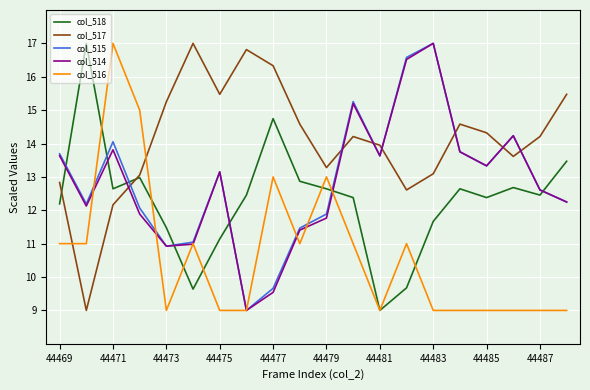

How many lines are shown in the chart?

5